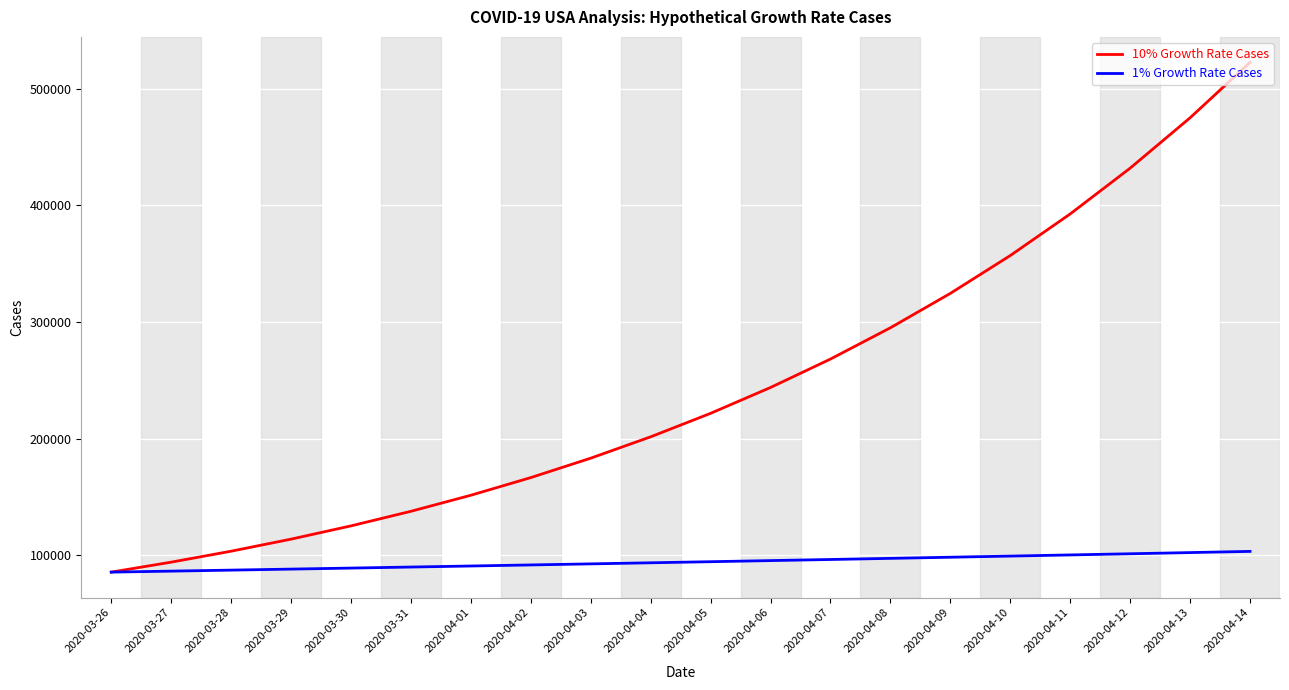

How many lines are shown in the chart?

2